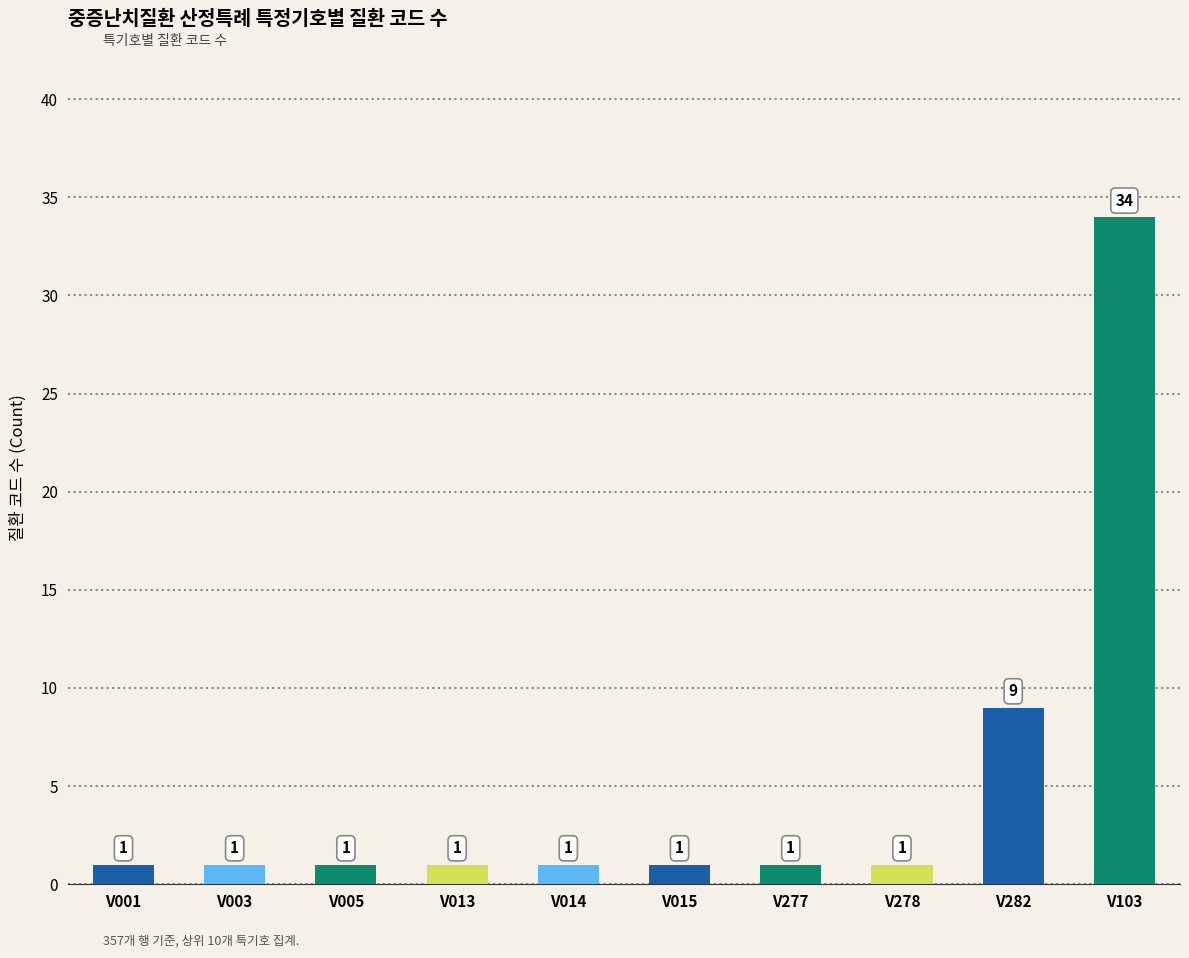

Reading right to left, what are all the values shown in this chart?

34	9	1	1	1	1	1	1	1	1